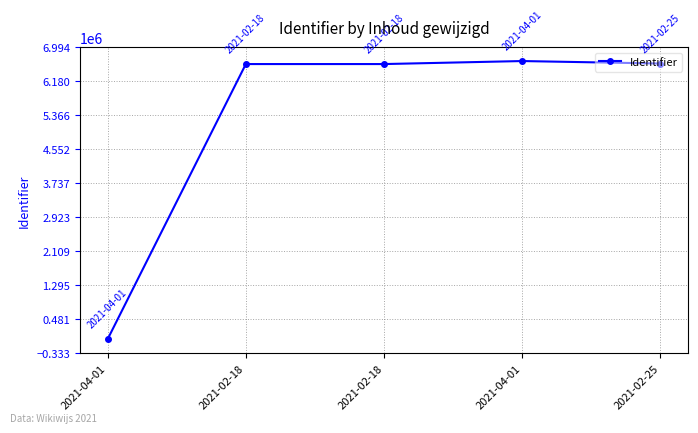

How many values are below 6588574?

2